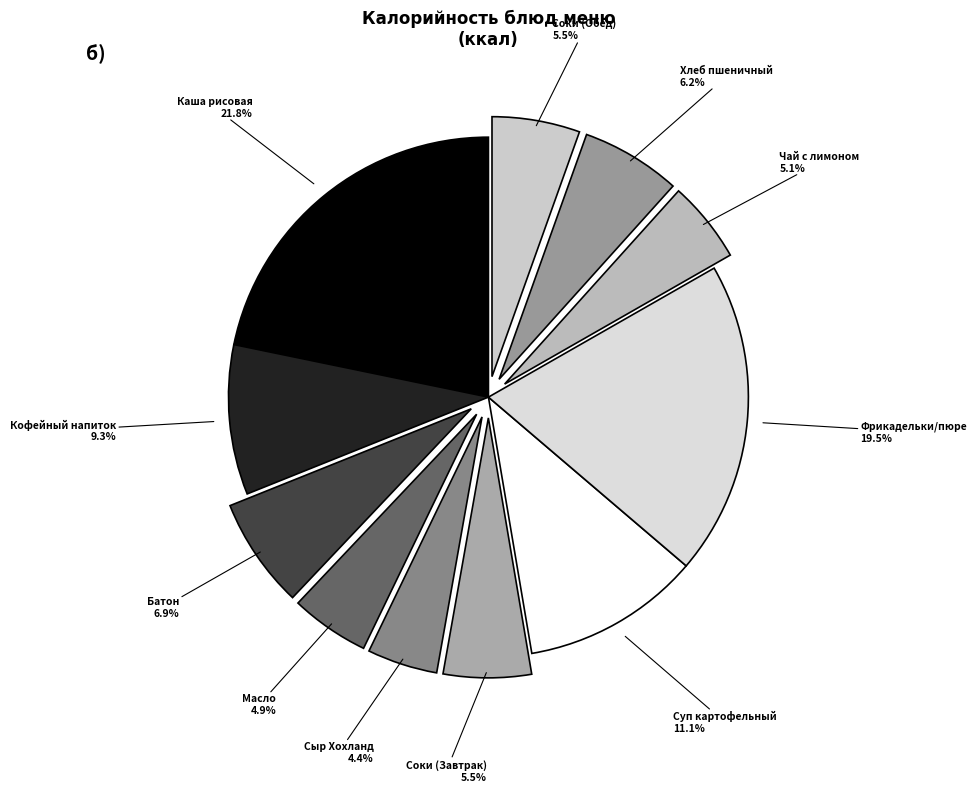

Which slice is the largest?

КАША ВЯЗКАЯ МОЛОЧНАЯ РИСОВАЯ